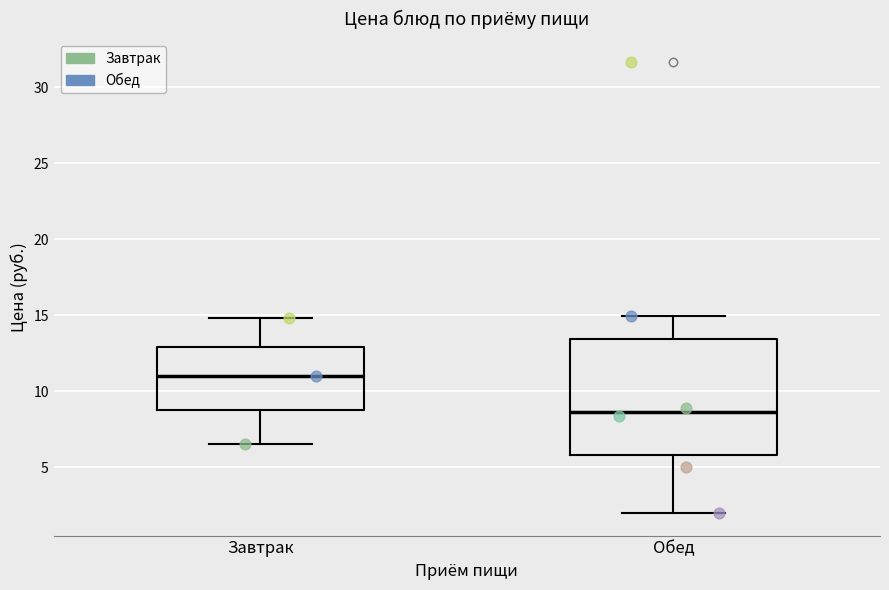

Which box's median line is the highest?

Завтрак